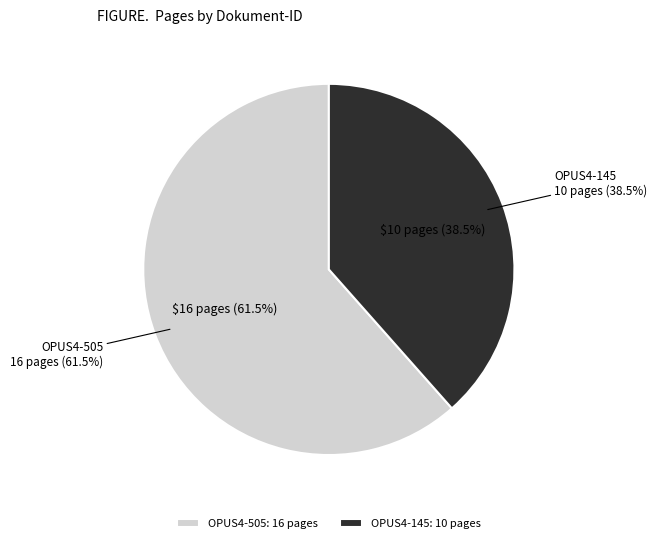

The OPUS4-145 slice represents 31% of the pie. True or false?

False